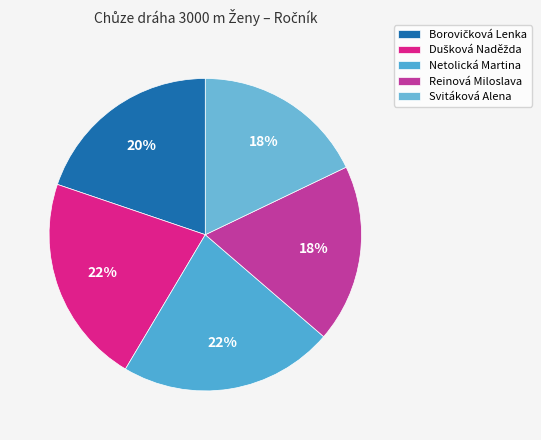

Is Svitáková Alena the majority of the pie?

No